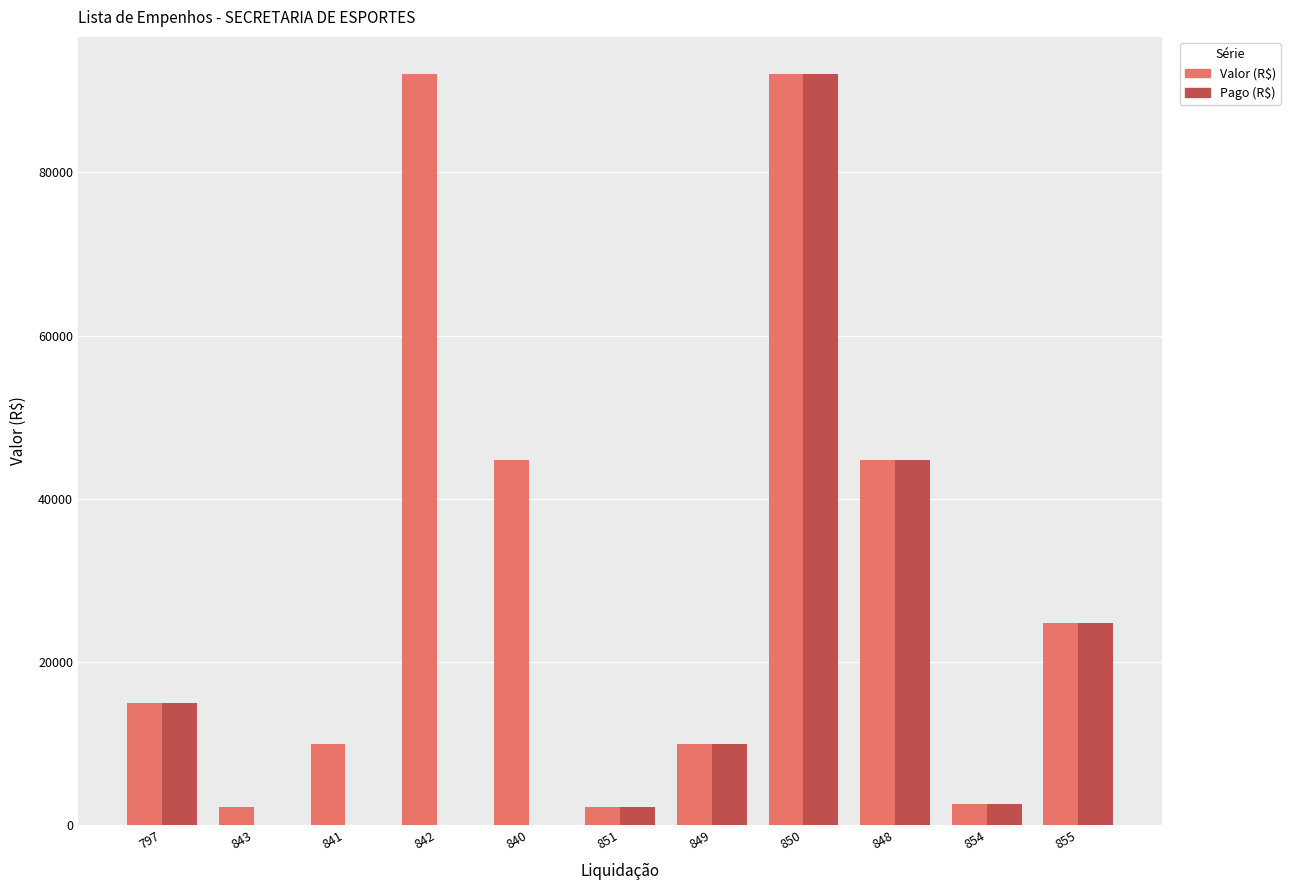

Which series has the largest total across all categories?

Valor (R$)